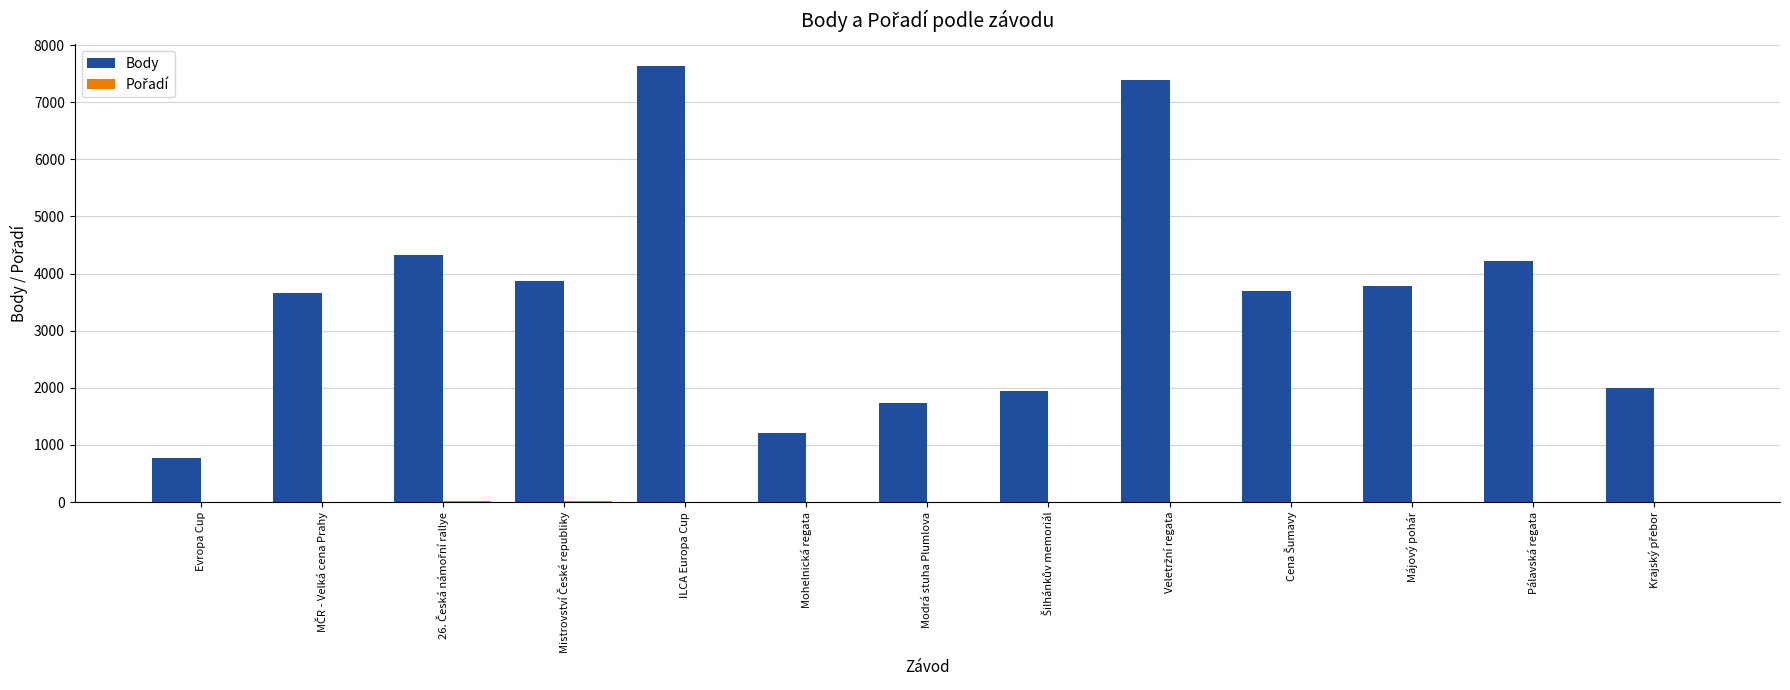

Which series has the largest total across all categories?

Body